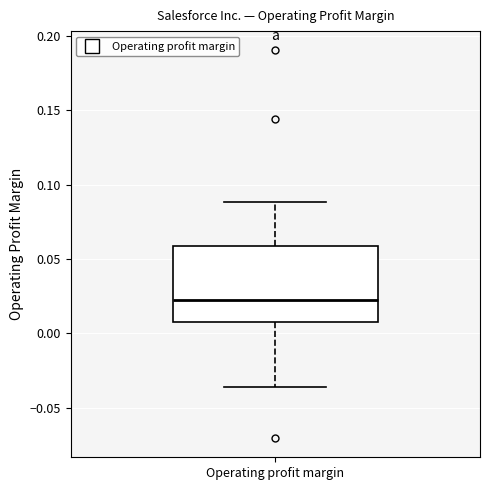

Transcribe this box plot: give where the median line is, the range the box spans, and where the two whiskers end, as read against the y-axis. The values are not printed on the chart, so give them approximately, as read against the axis.

median 0.025, box 0.010 to 0.060, whiskers -0.035 to 0.090